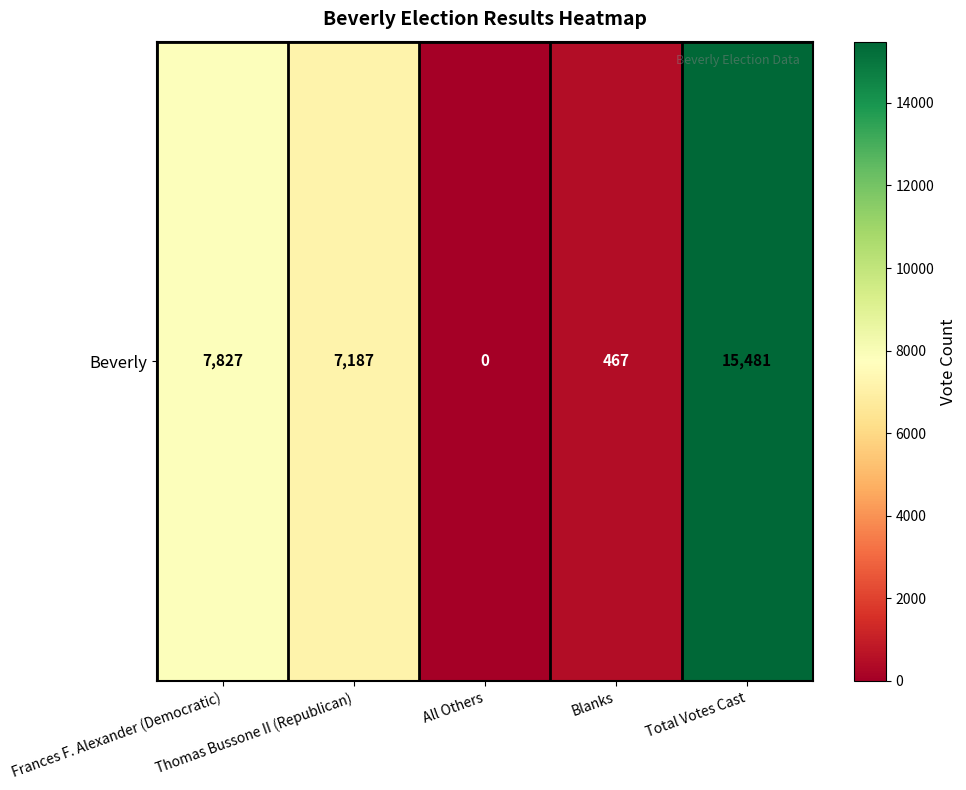

Reading left to right, extract all data points from this chart.

7827	7187	0	467	15481